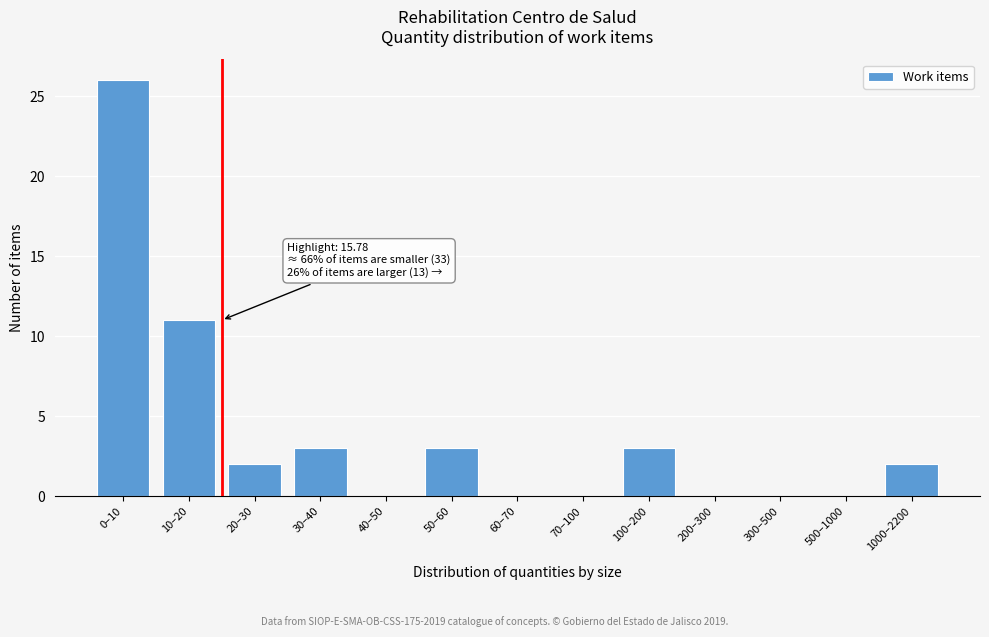

Reading left to right, transcribe all the data shown in this chart.

0–10=26	10–20=11	20–30=2	30–40=3	40–50=0	50–60=3	60–70=0	70–100=0	100–200=3	200–300=0	300–500=0	500–1000=0	1000–2200=2